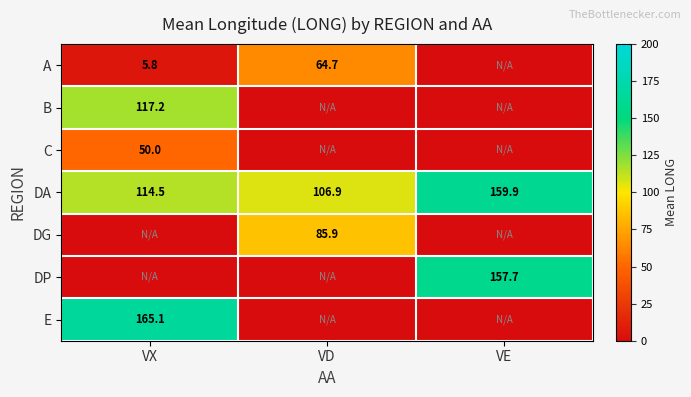

What is the highest value of the DA series?

159.9